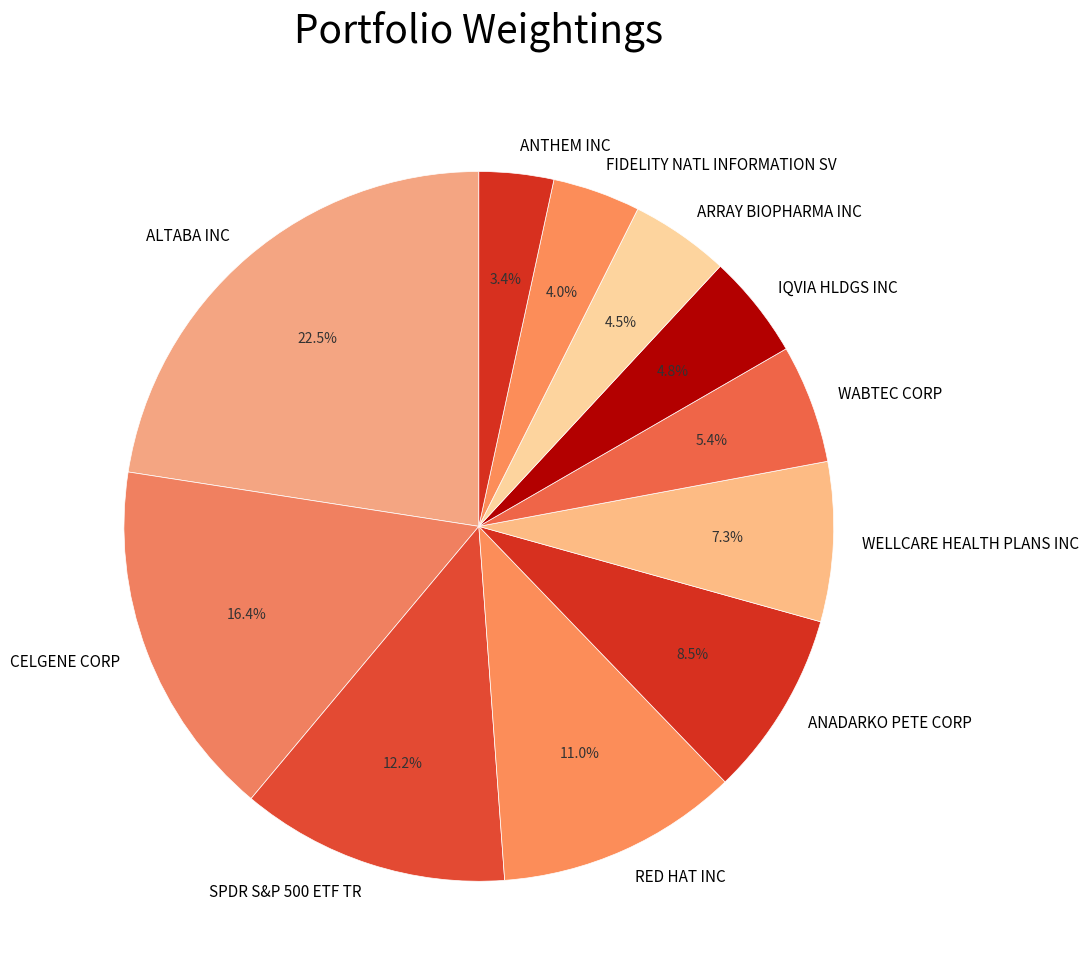

What portion of the pie excludes WABTEC CORP?

94.6%